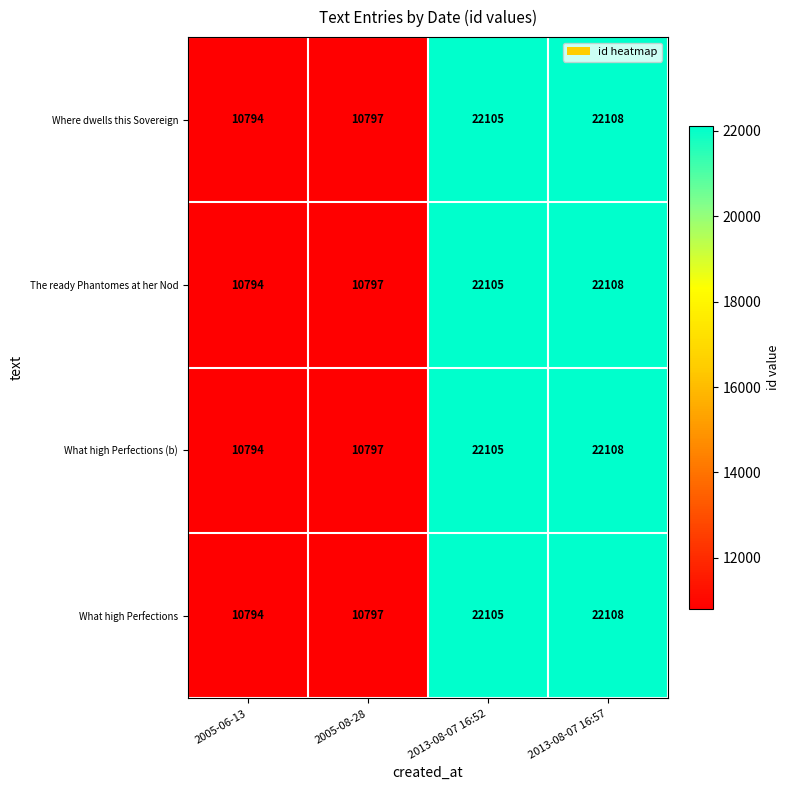

What is the sum of all What high Perfections values?

65804